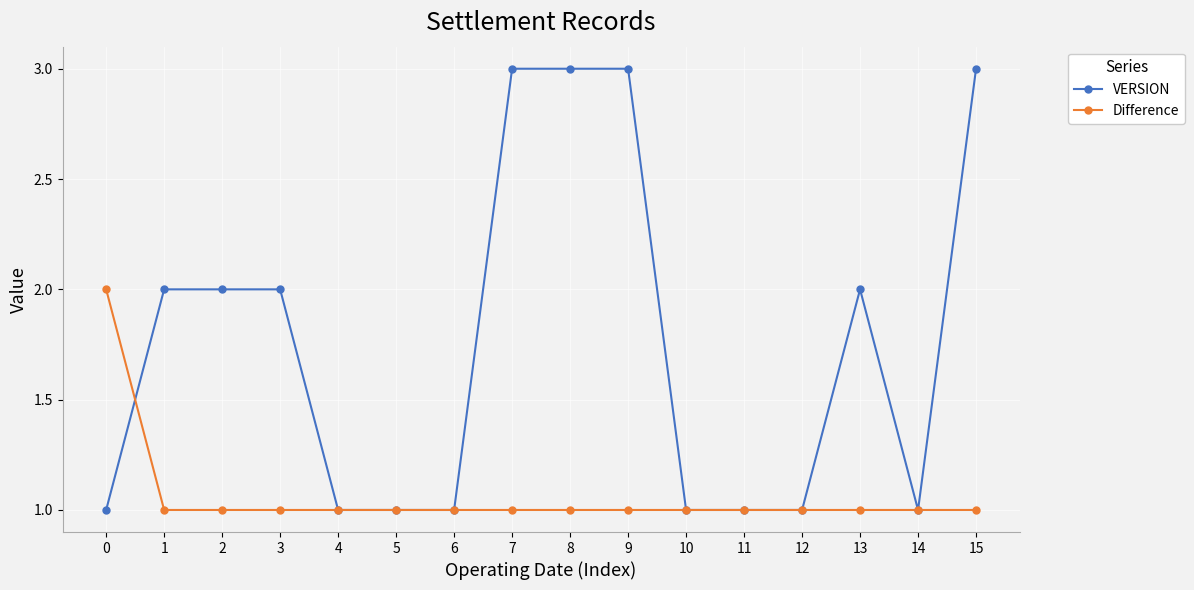

Is this an area chart (filled region under the line)?

No